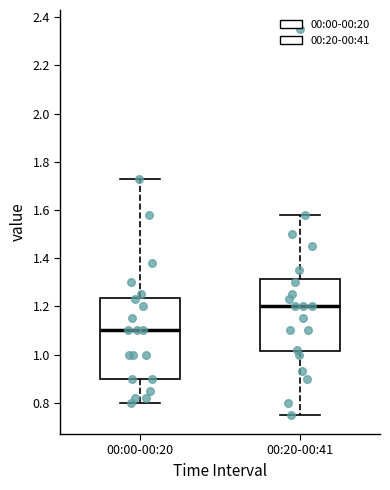

Where does the upper whisker of the box for 00:20-00:41 end on the y-axis? The values are not printed on the chart, so give them approximately, as read against the axis.

1.58